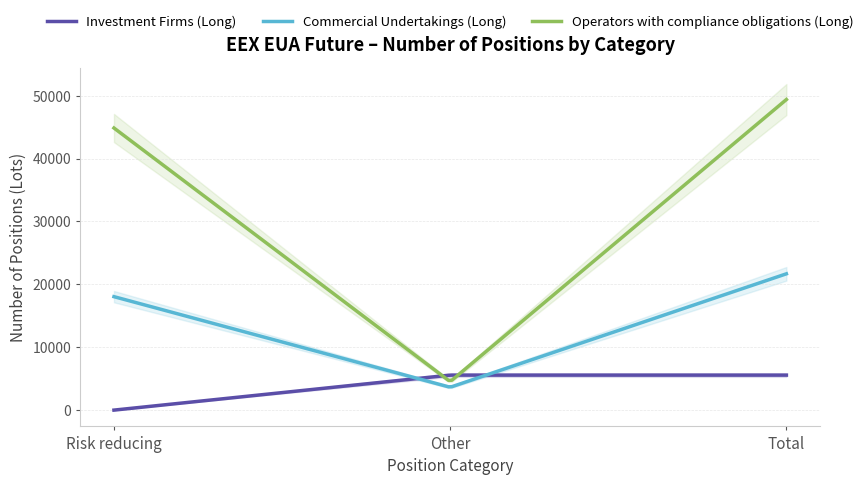

Is it true that Operators with compliance obligations (Long) equals 15685 at Risk reducing?

False